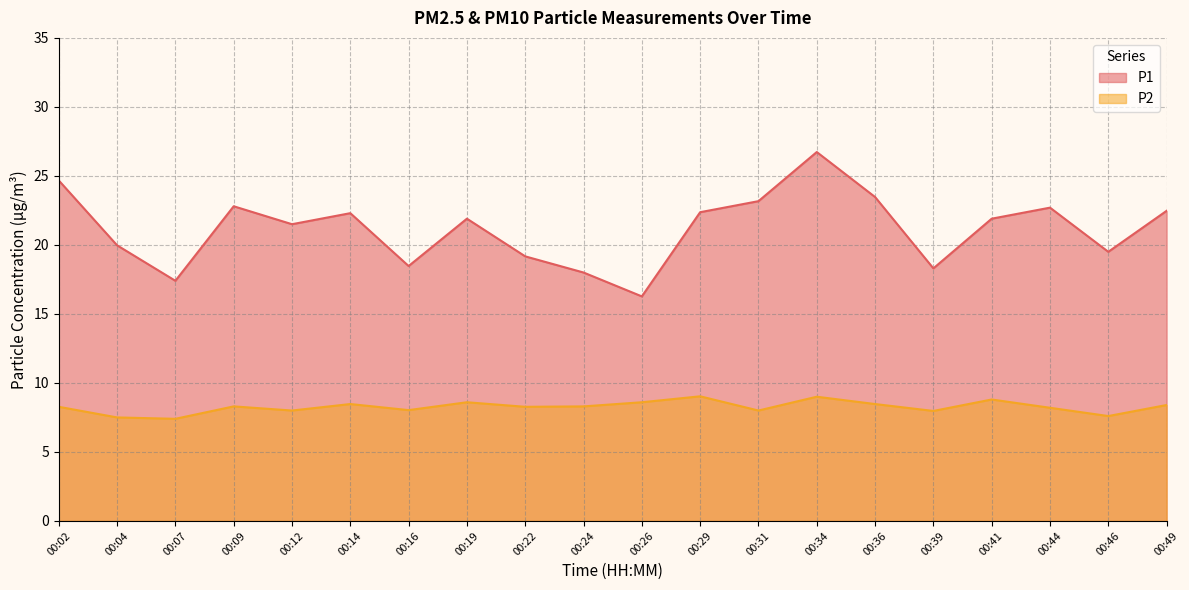

Reading left to right, transcribe all the data shown in this chart.

P1: 24.7	20.0	17.4	22.8	21.5	22.3	18.5	21.9	19.2	18.0	16.3	22.4	23.2	26.7	23.5	18.3	21.9	22.7	19.5	22.5
P2: 8.3	7.5	7.4	8.3	8.0	8.5	8.0	8.6	8.3	8.3	8.6	9.0	8.0	9.0	8.5	8.0	8.8	8.2	7.6	8.4